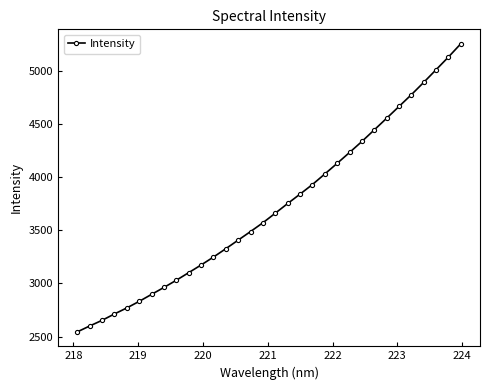

What is the sum of all values?

118970.1